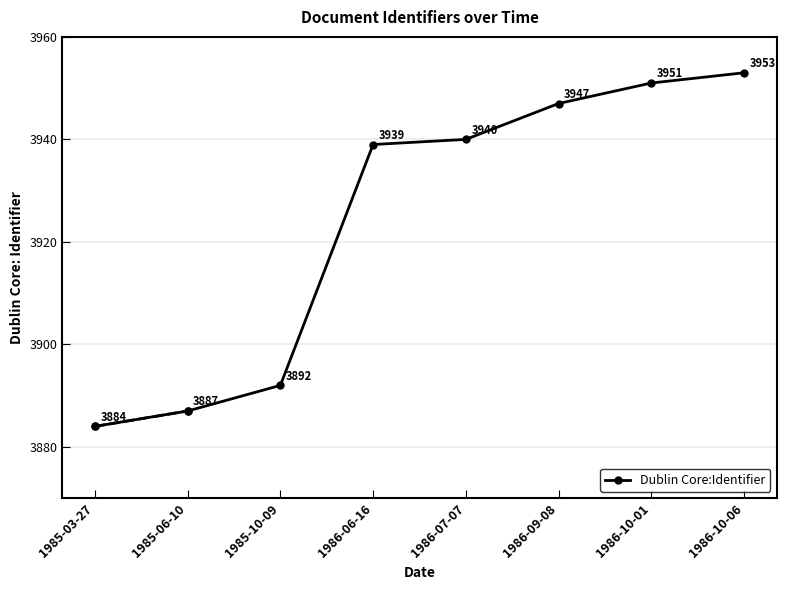

What is the sum of all values?

31393